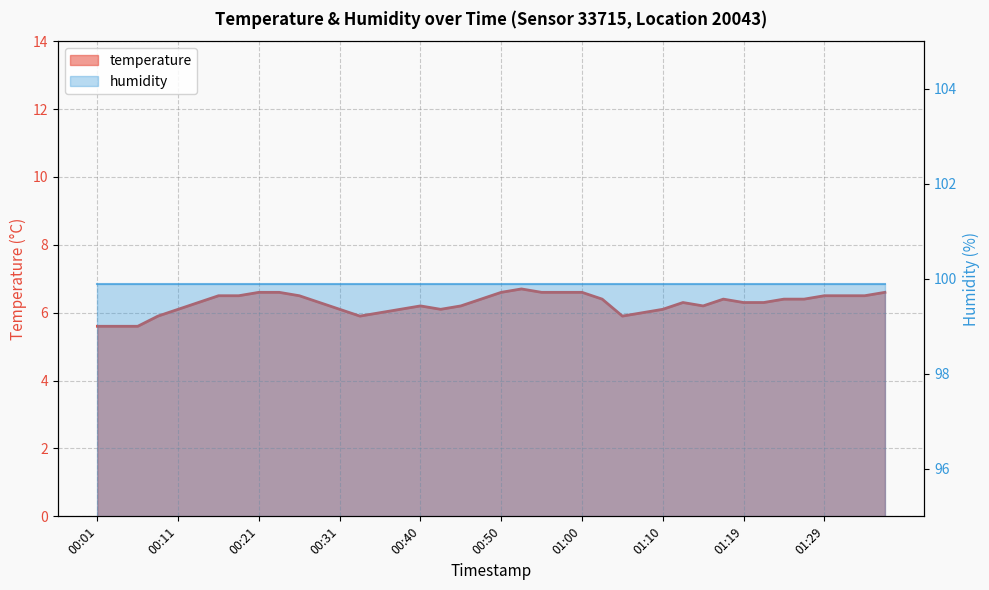

Rank the categories by value from lowest to highest.

00:01, 00:04, 00:06, 00:09, 00:33, 01:05, 00:36, 01:07, 00:11, 00:31, 00:38, 00:43, 01:10, 00:40, 00:45, 01:14, 00:13, 00:28, 01:12, 01:19, 01:22, 00:48, 01:02, 01:17, 01:24, 01:27, 00:16, 00:18, 00:26, 01:29, 01:31, 01:34, 00:21, 00:23, 00:50, 00:55, 00:57, 01:00, 01:36, 00:53